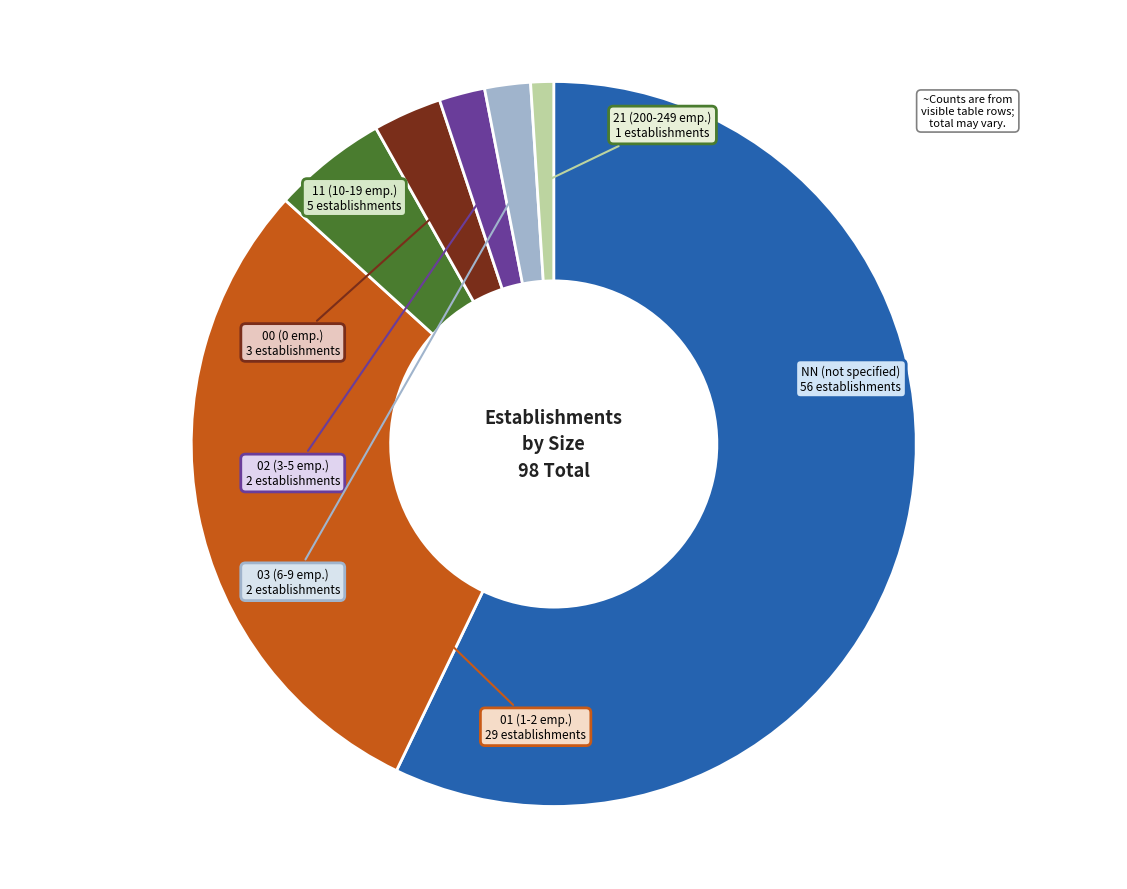

Is there a majority slice in this chart?

Yes